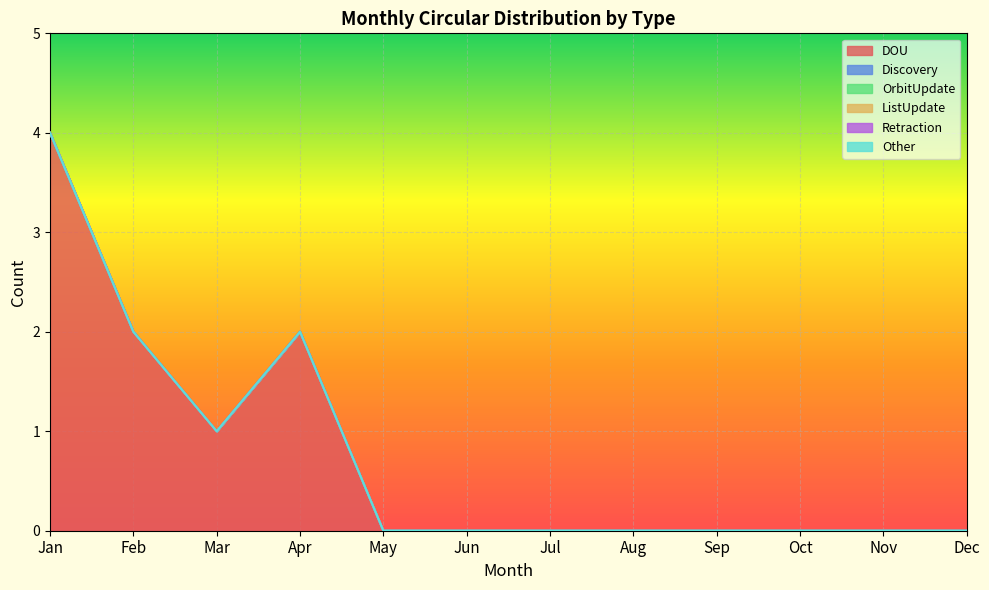

What is the greatest value displayed?

4